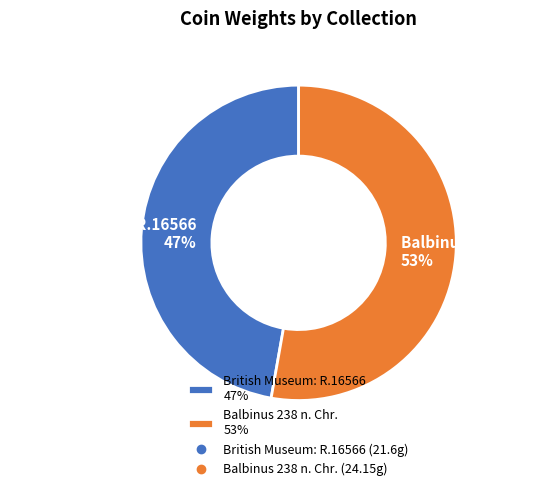

Between Balbinus 238 n. Chr. and British Museum: R.16566, which is larger?

Balbinus 238 n. Chr.